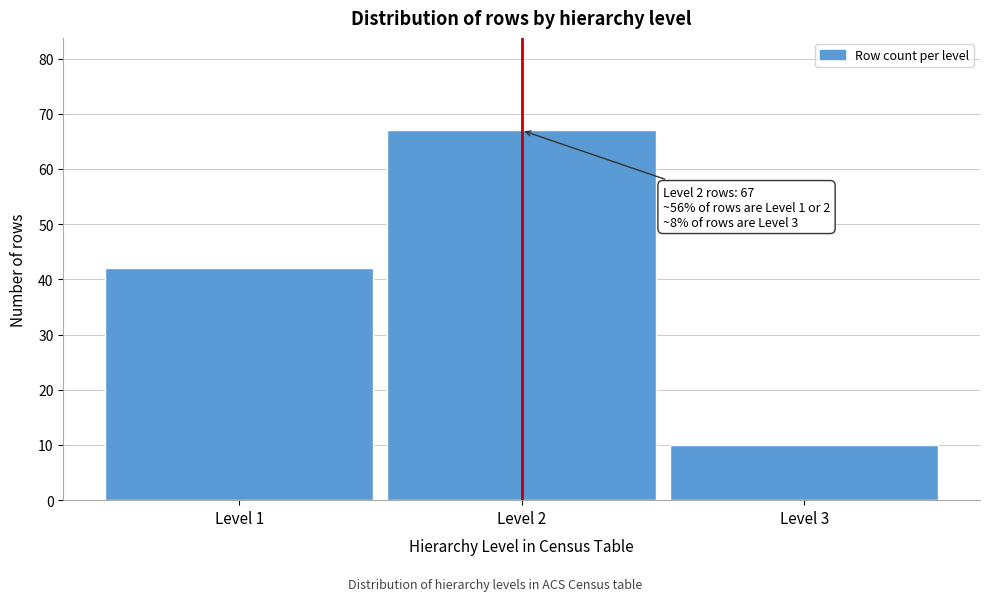

Reading left to right, extract all data points from this chart.

42	67	10